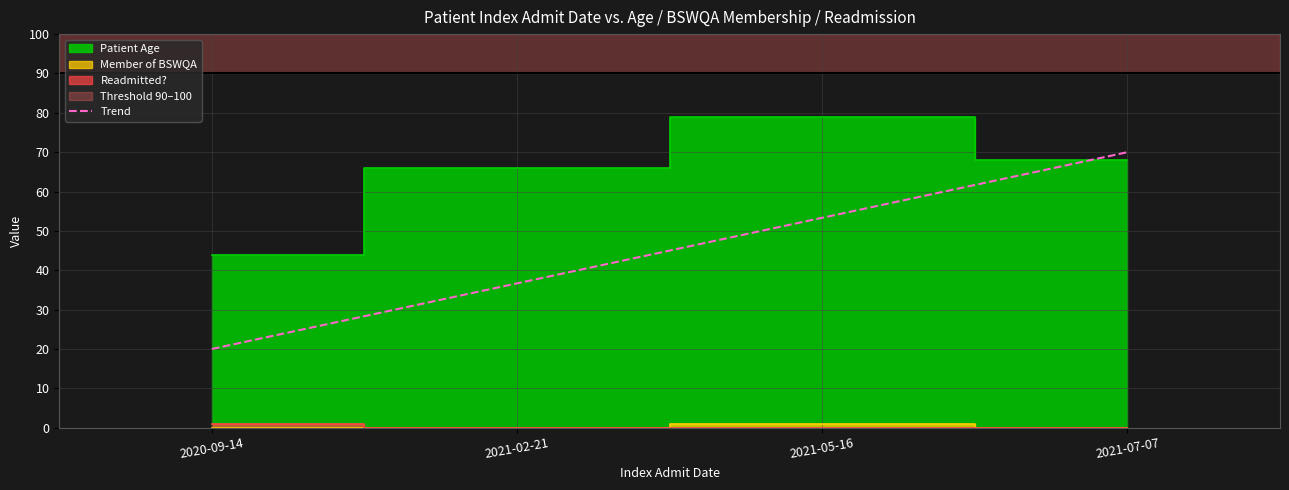

What is the label of the 4th point from the left?

2021-07-07